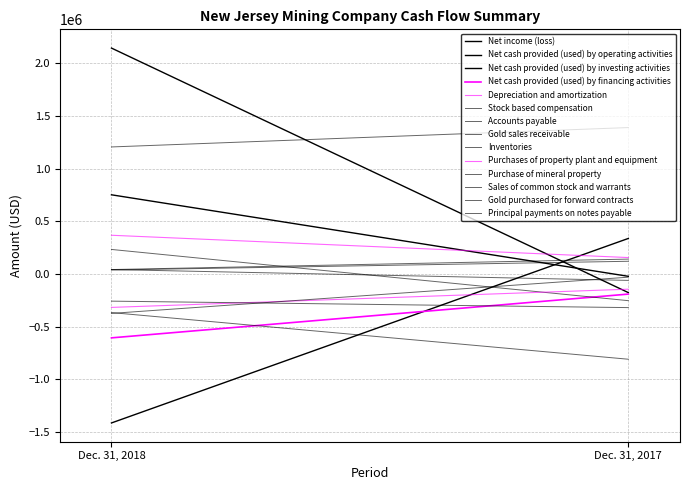

What is the difference between the Net cash provided (used) by operating activities values at Dec. 31, 2017 and Dec. 31, 2018?

1752754